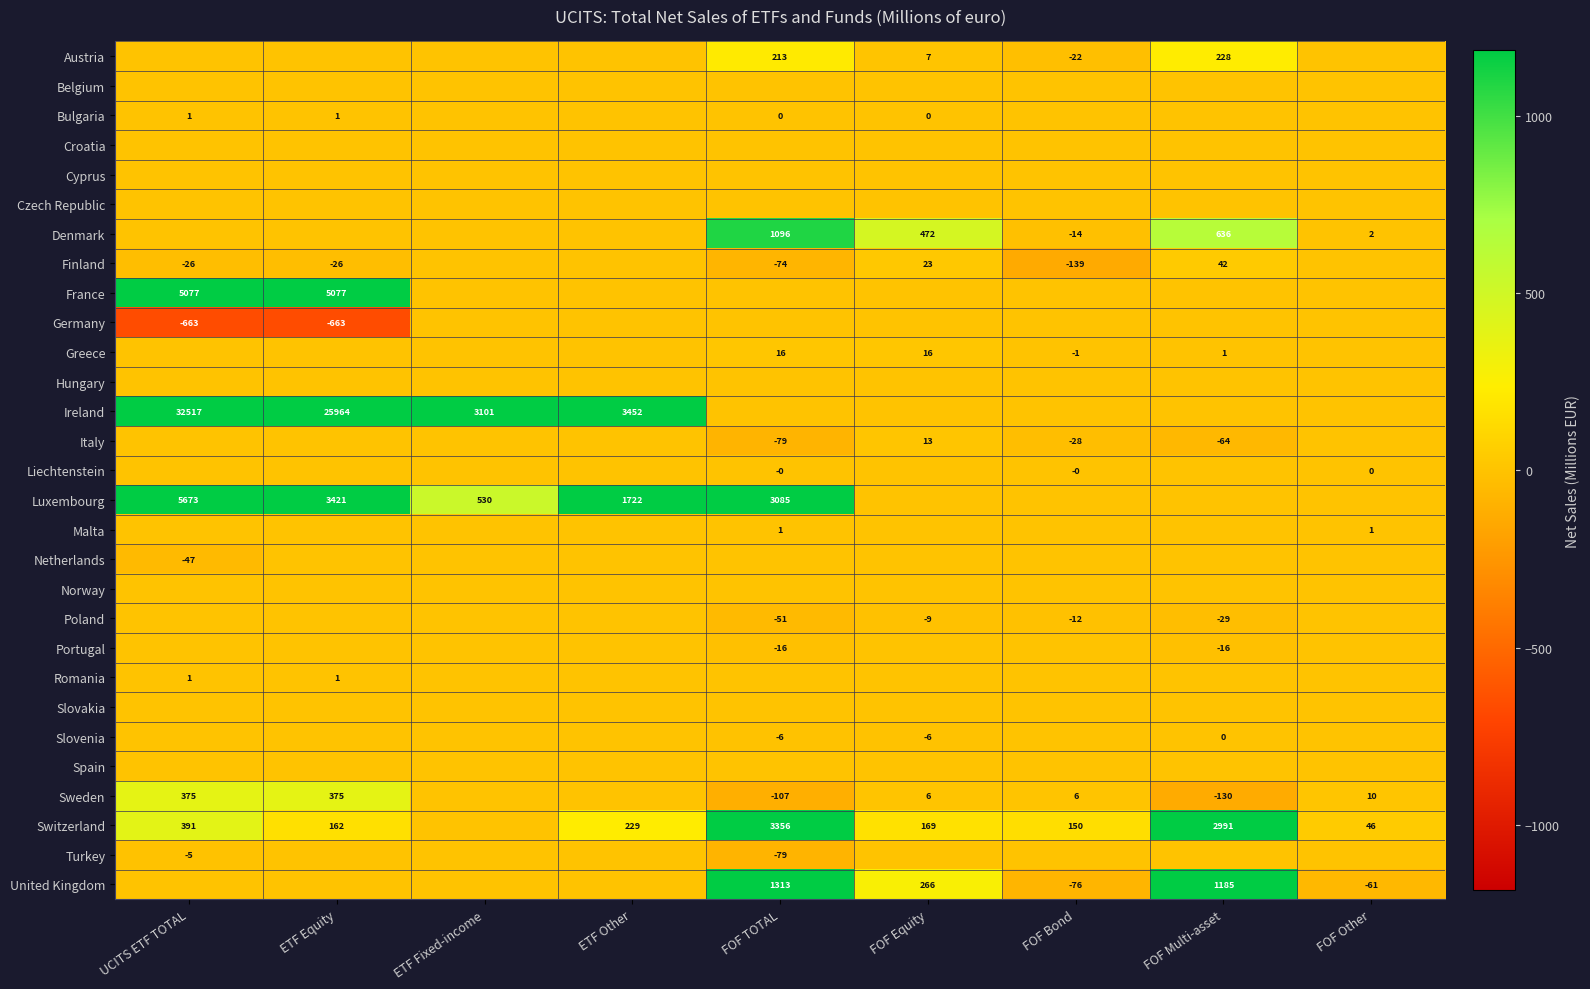

What is the greatest value displayed?

32517.0